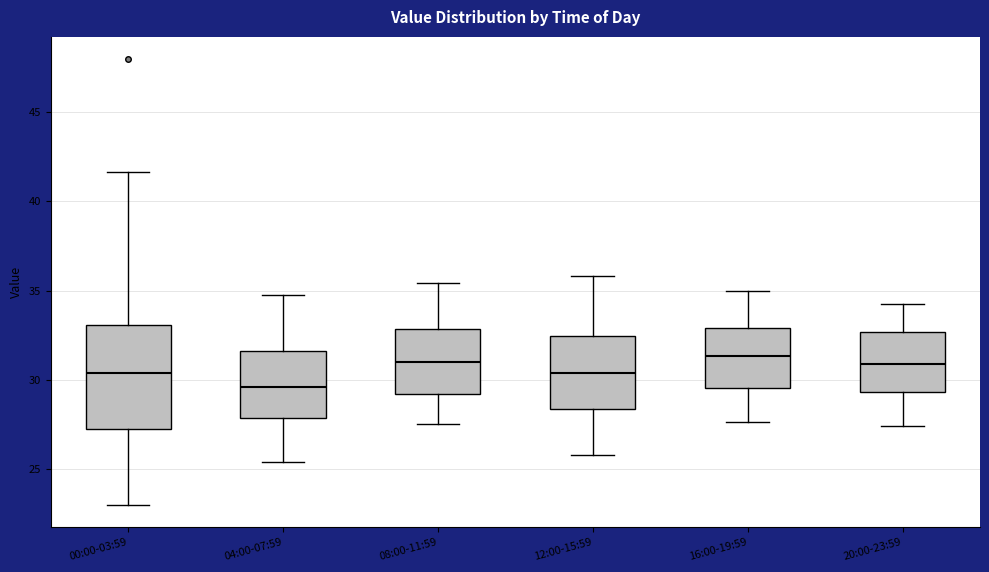

Reading left to right, transcribe this box plot: for each box, give where its median line is, the range the box spans, and where its two whiskers end, as read against the y-axis. The values are not printed on the chart, so give them approximately, as read against the axis.

00:00-03:59: median 30.5, box 27.0 to 33.0, whiskers 23.0 to 41.5
04:00-07:59: median 29.5, box 28.0 to 31.5, whiskers 25.5 to 35.0
08:00-11:59: median 31.0, box 29.0 to 33.0, whiskers 27.5 to 35.5
12:00-15:59: median 30.5, box 28.5 to 32.5, whiskers 26.0 to 36.0
16:00-19:59: median 31.5, box 29.5 to 33.0, whiskers 27.5 to 35.0
20:00-23:59: median 31.0, box 29.5 to 32.5, whiskers 27.5 to 34.5